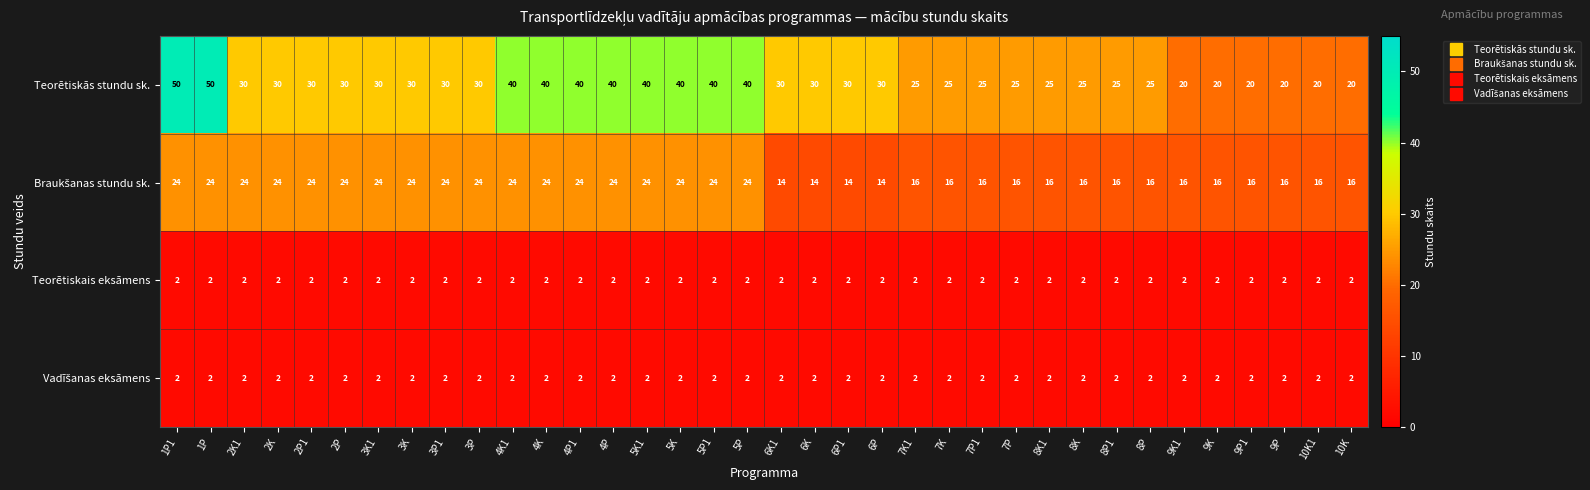

What is the approximate value of Teorētiskās stundu sk. at 6P1?

30